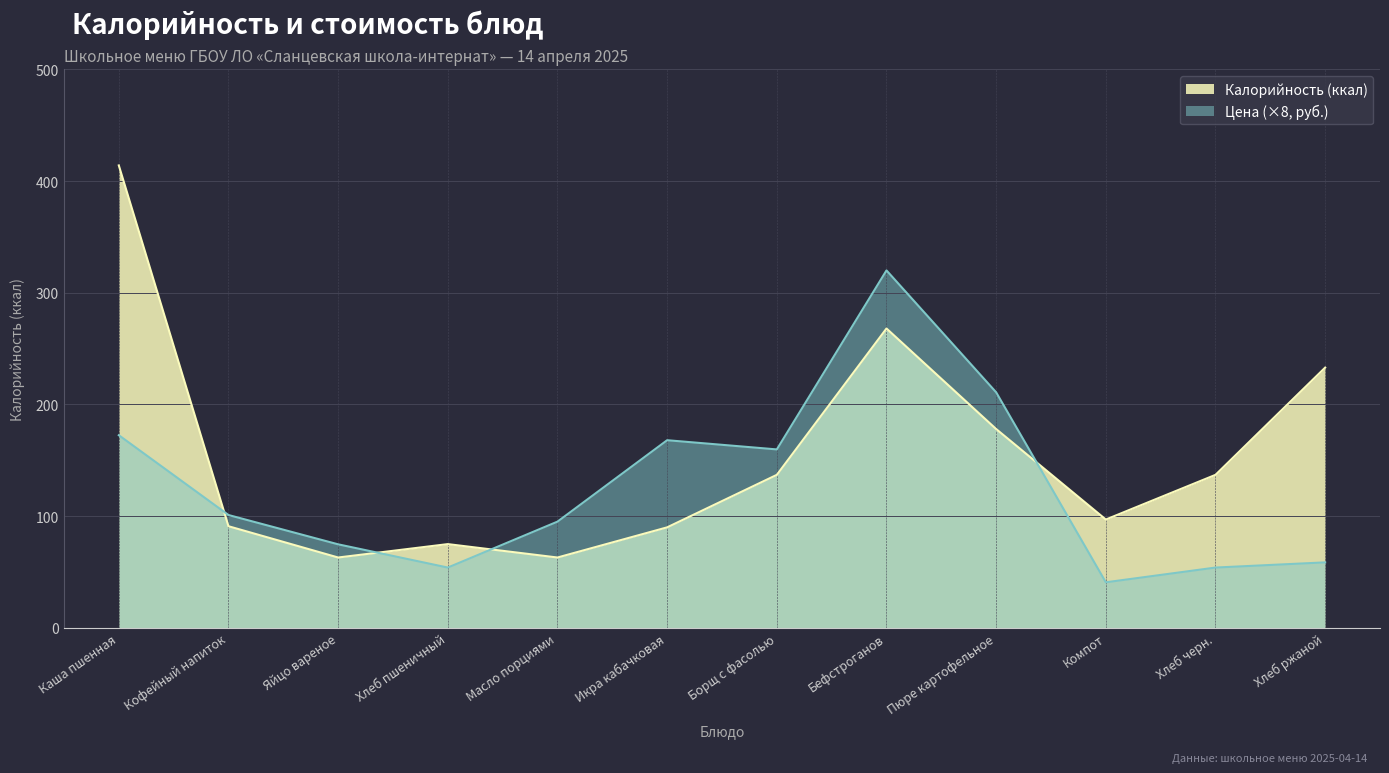

Count the number of data series in this chart.

2